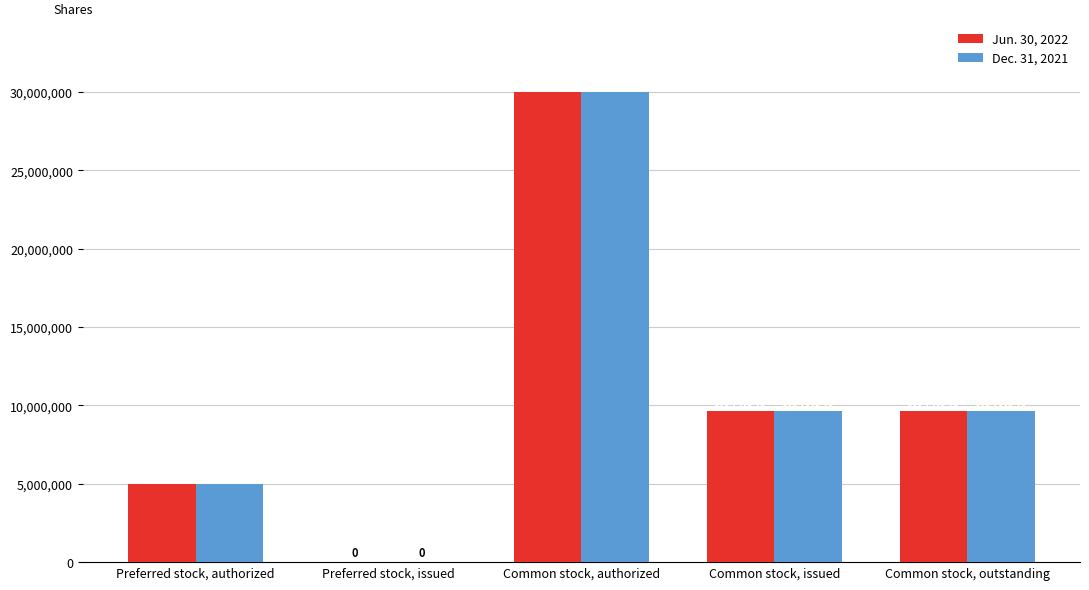

What value does the Dec. 31, 2021 series have at Preferred stock, authorized, to the nearest 100?

5000000